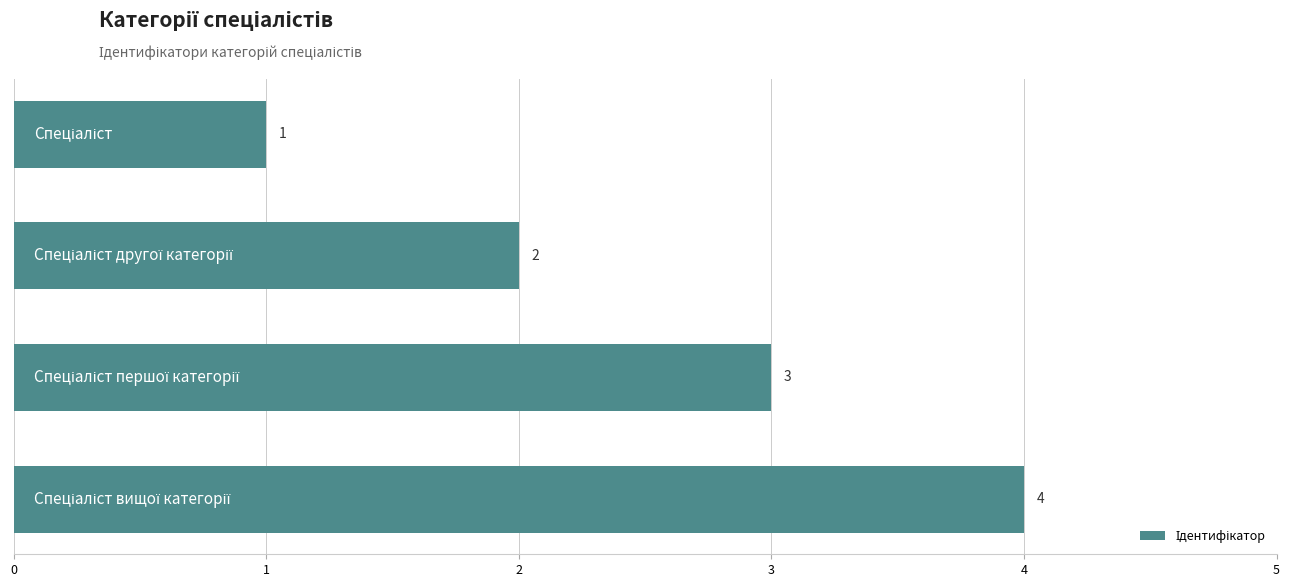

What is the value of the 1st bar from the top?

1